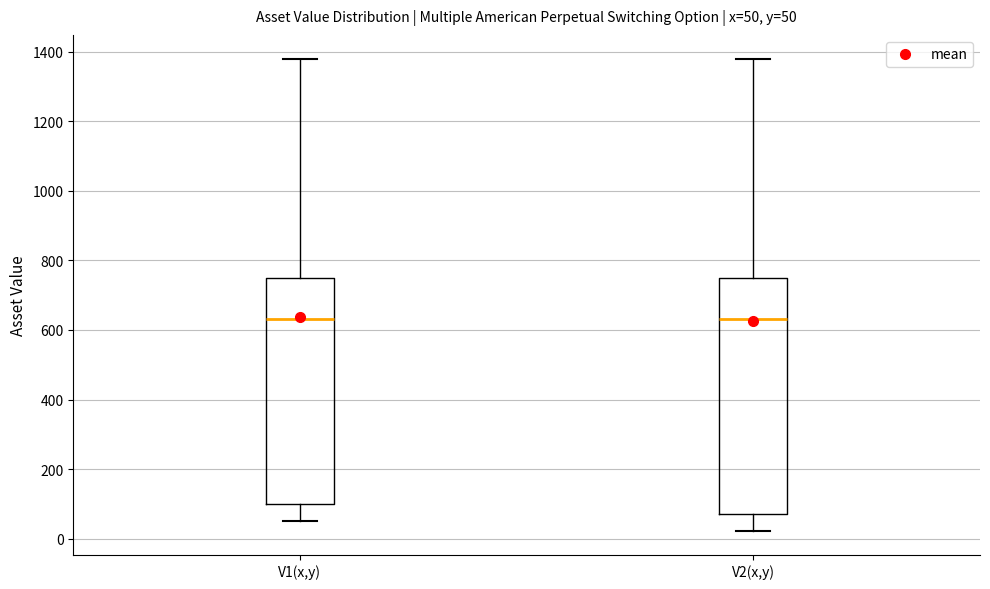

Comparing the boxes themselves (not the whiskers), which one is the tallest?

V2(x,y)